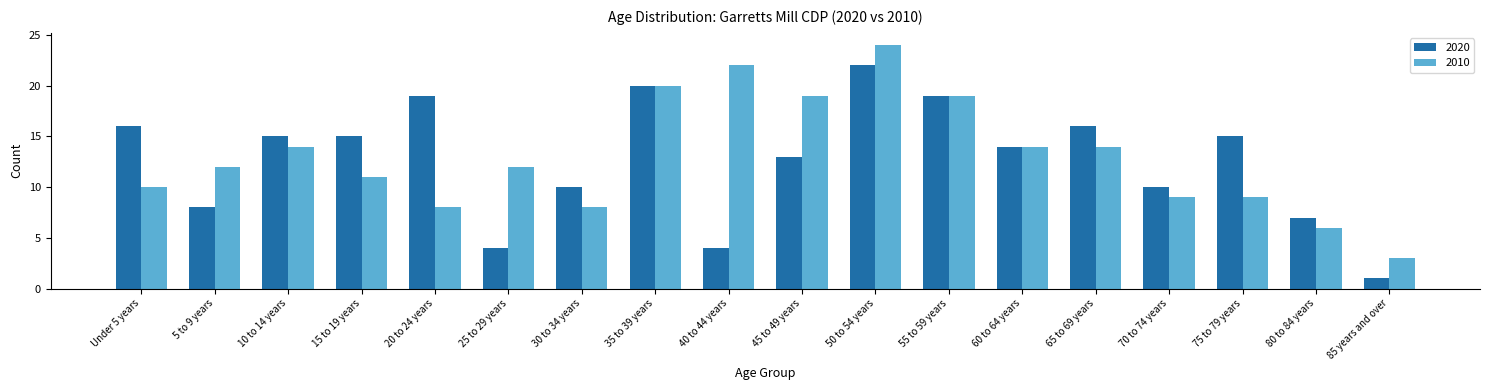

Is it true that 2010 equals 22 at 40 to 44 years?

True